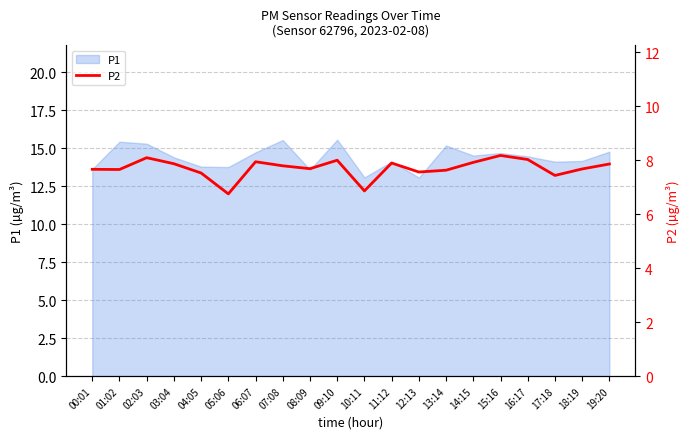

How many data points are above 7?

18